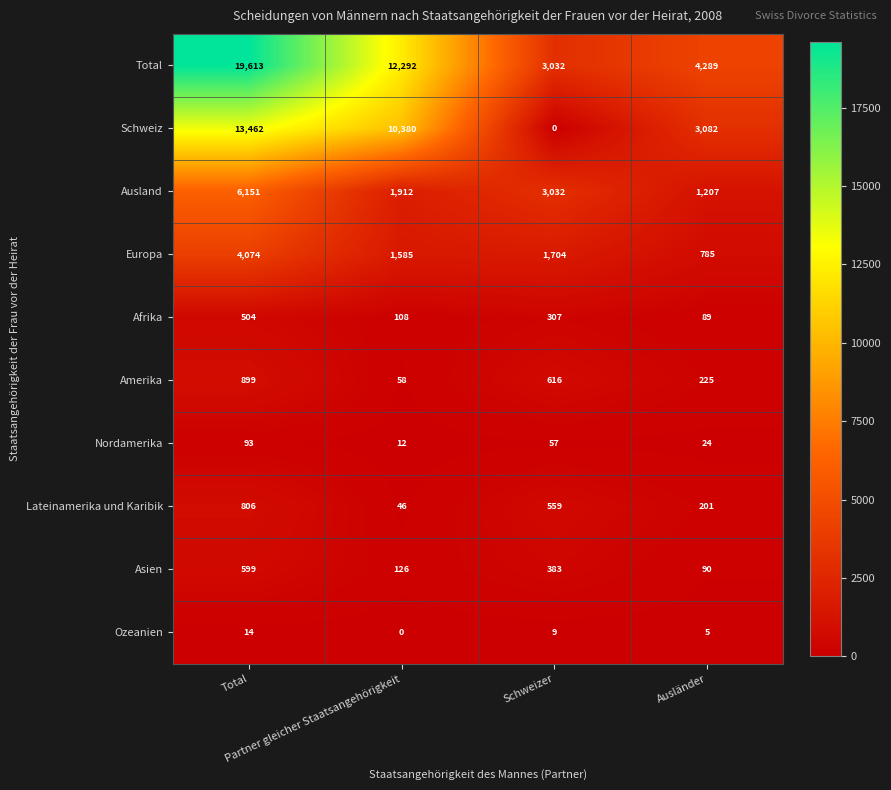

Between Partner gleicher Staatsangehörigkeit and Schweizer, which series saw the biggest shift?

Schweiz